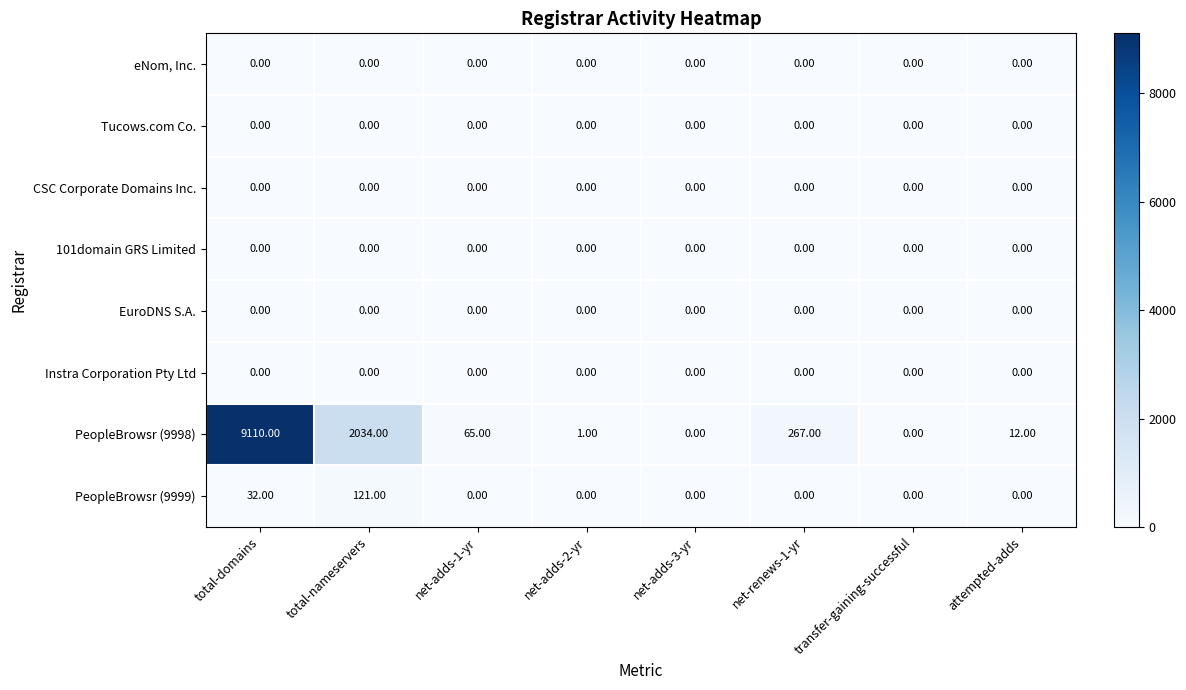

At which category is the sum across all series the highest?

total-domains